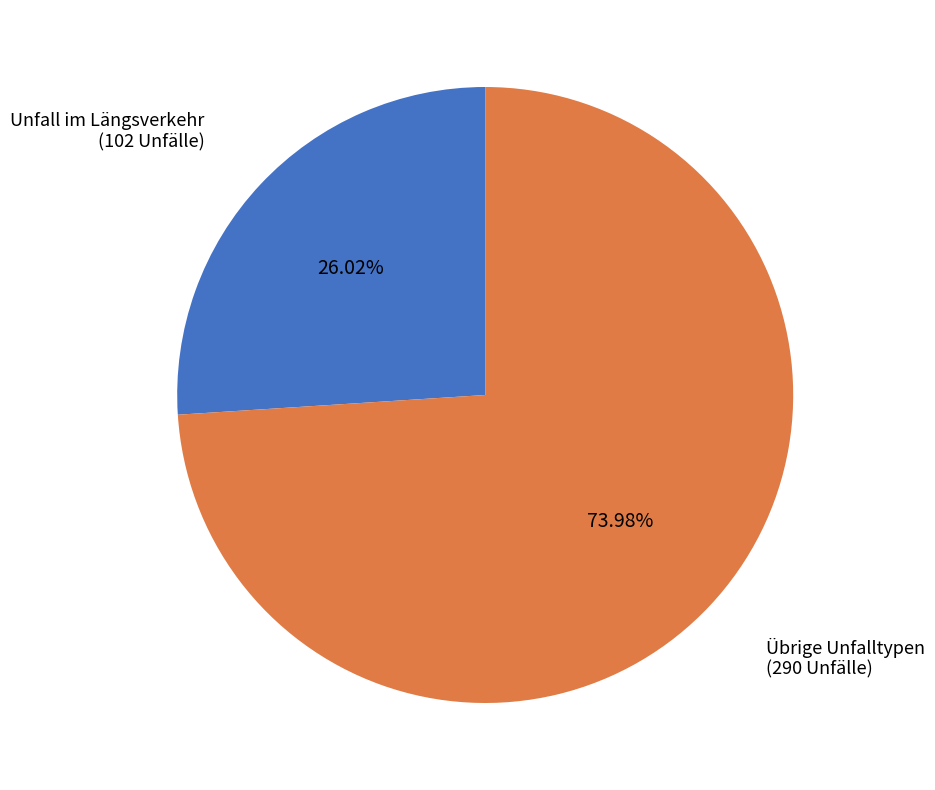

Is the sum of Unfall im Längsverkehr and Übrige Unfalltypen greater than half?

Yes